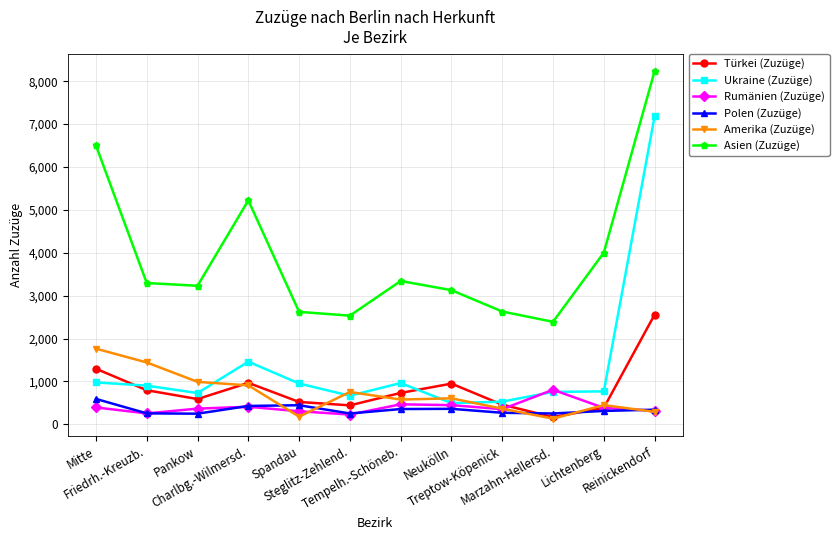

How many categories are shown in the chart?

12